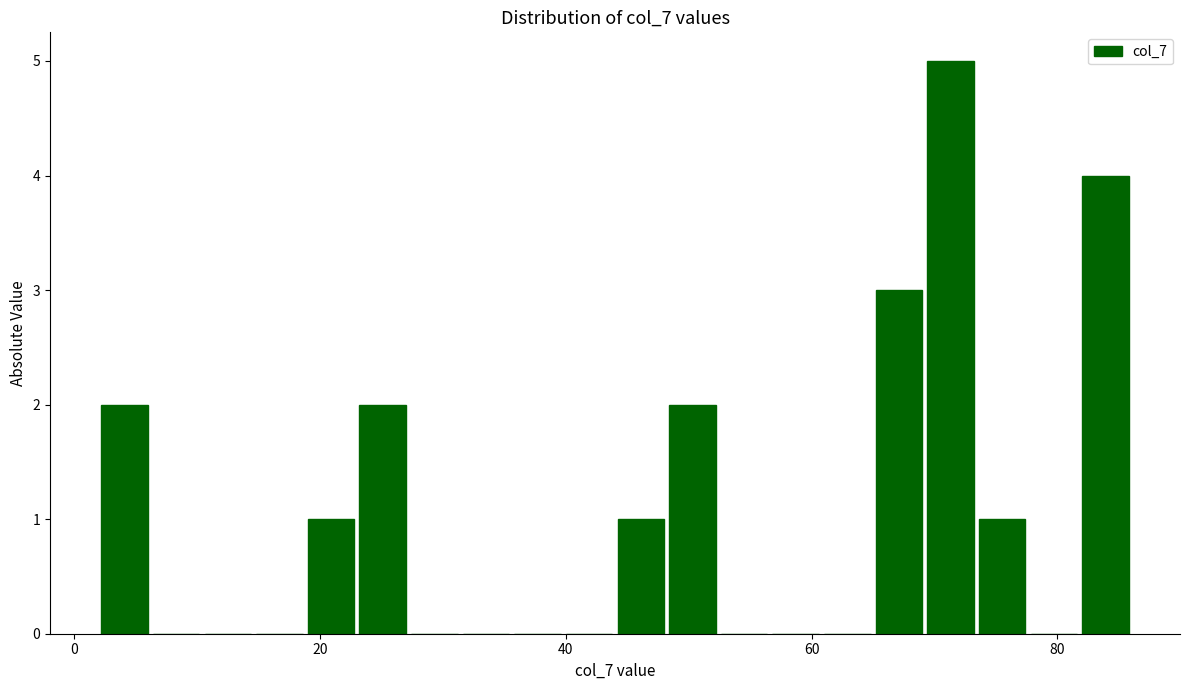

Read against the x-axis, roughly where is the centre of the tallest bar?

72